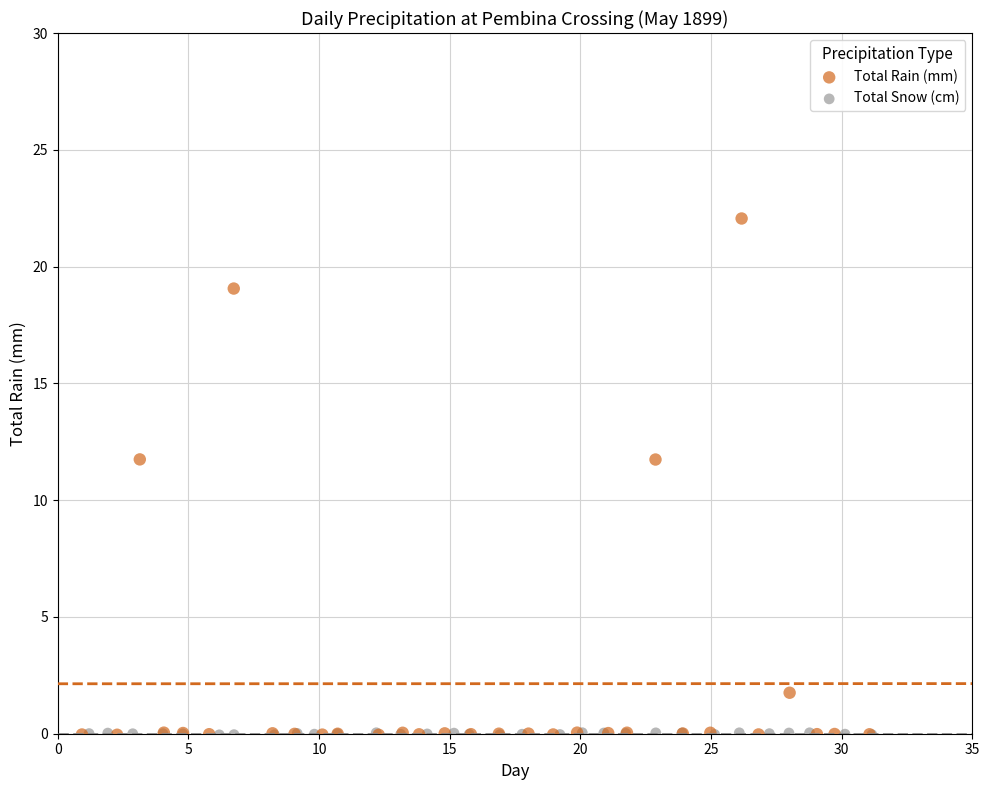

Which series has the largest Y range (max minus min)?

Total Rain (mm)